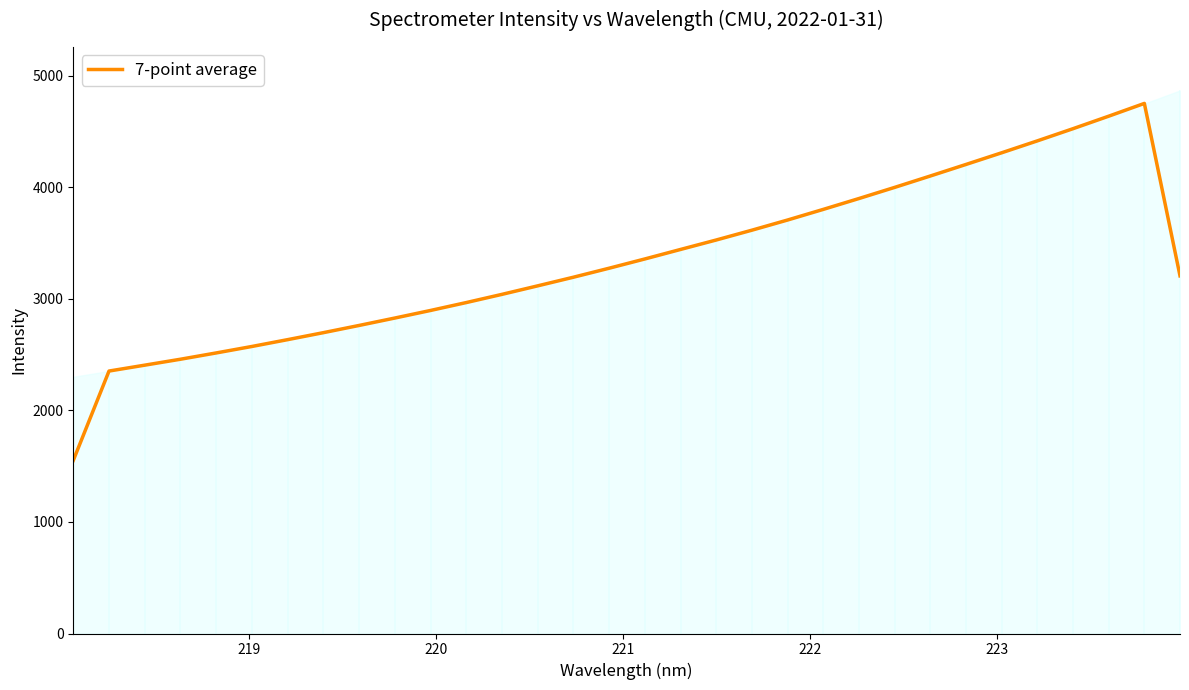

What is the maximum value for 7-point average?

4750.6